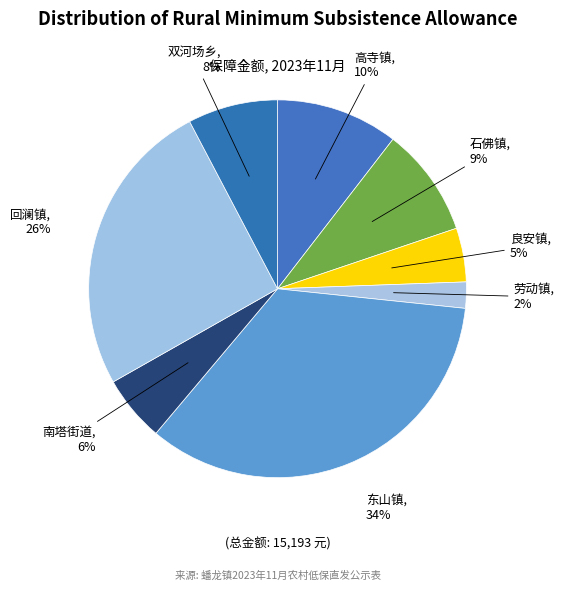

Count the number of slices in the pie.

8